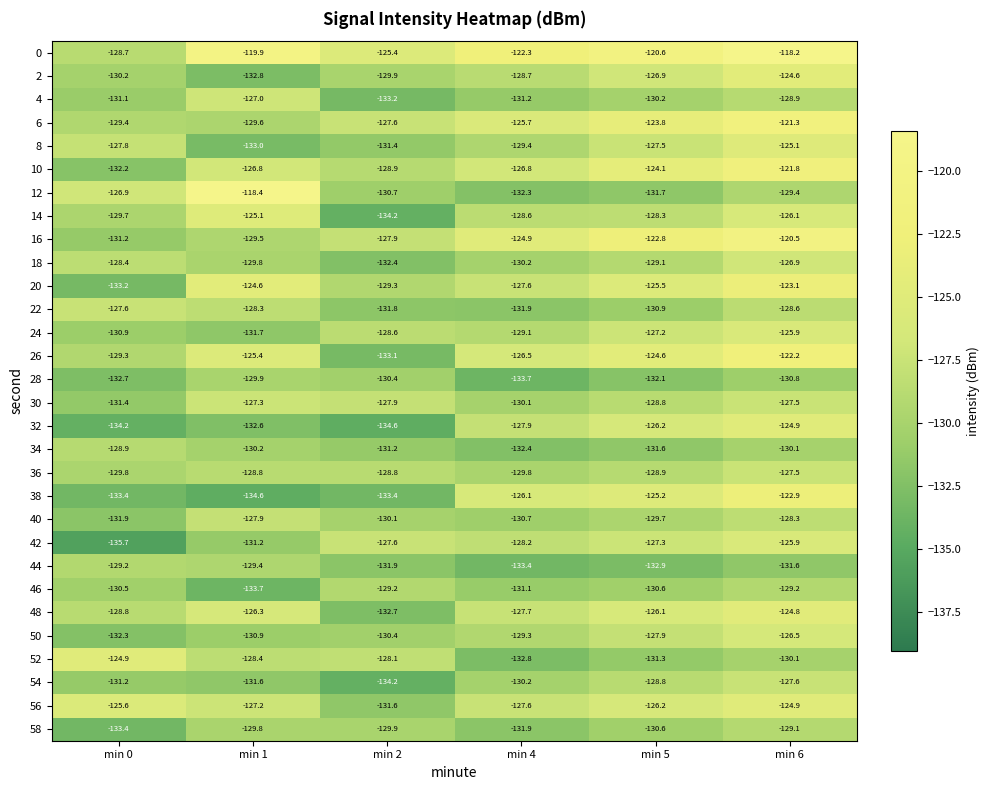

What is the minimum value shown in the chart?

-135.7